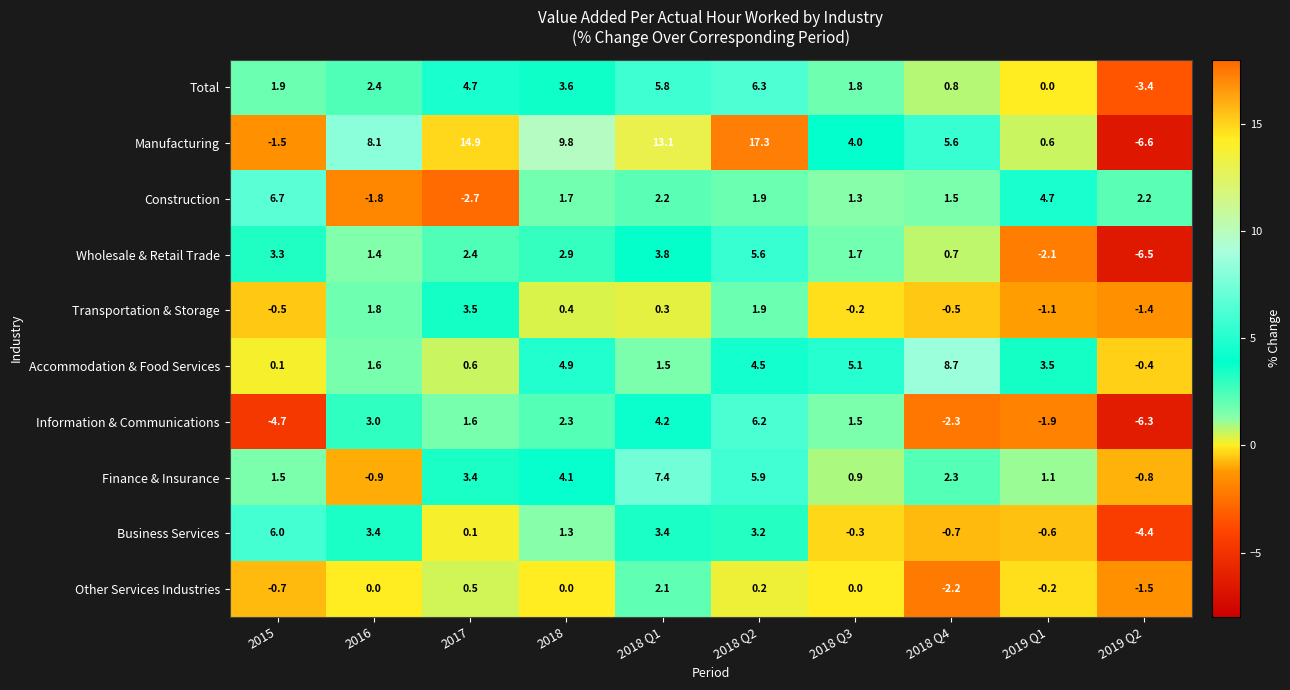

Which series has the largest total across all categories?

Manufacturing